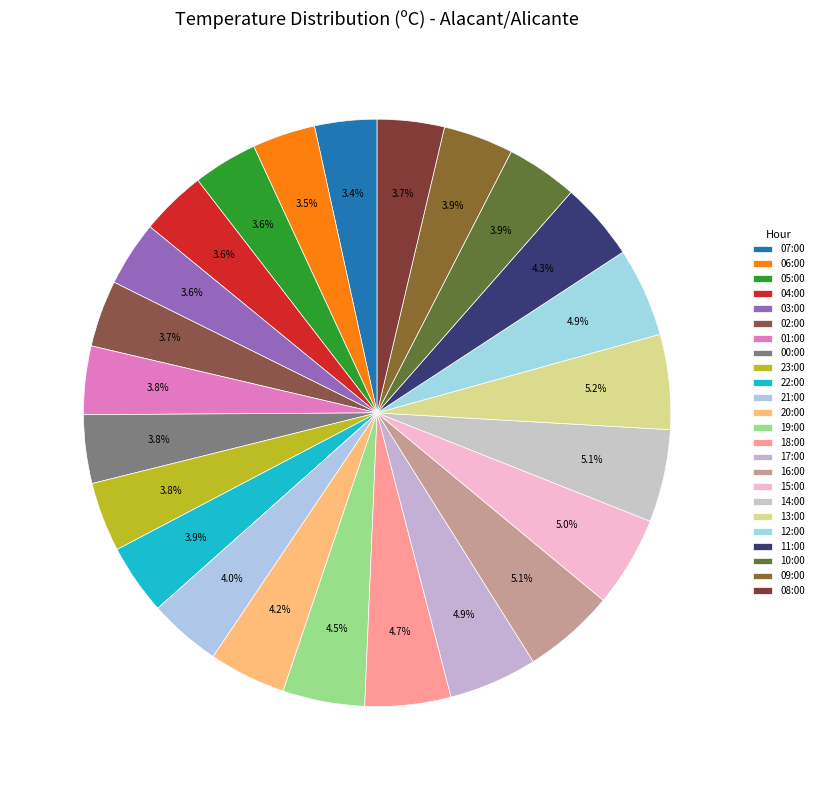

How many slices are in this pie chart?

24